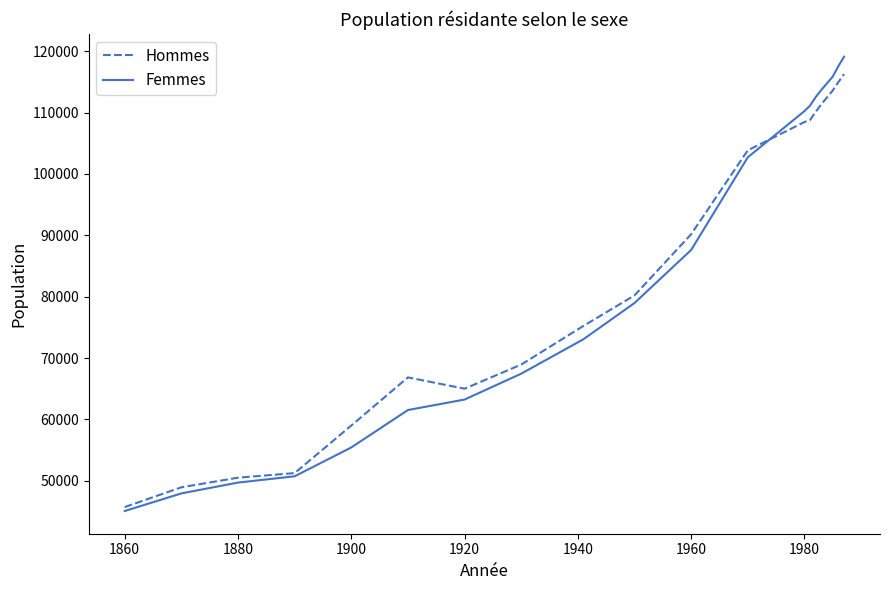

Which series has the widest spread of values?

Femmes